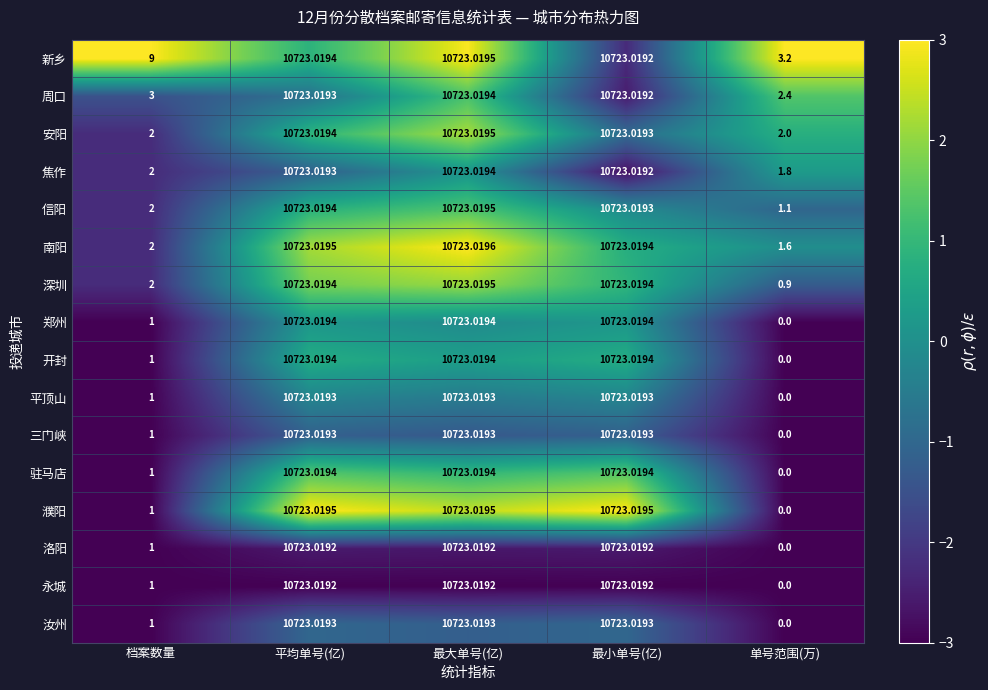

Which label corresponds to the smallest value in the chart?

单号范围(万)